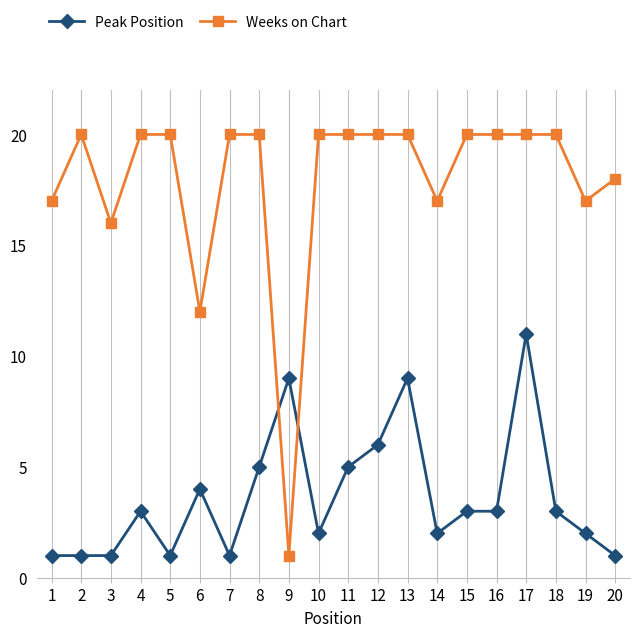

Where do Weeks on Chart and Peak Position first cross each other?

8 and 9